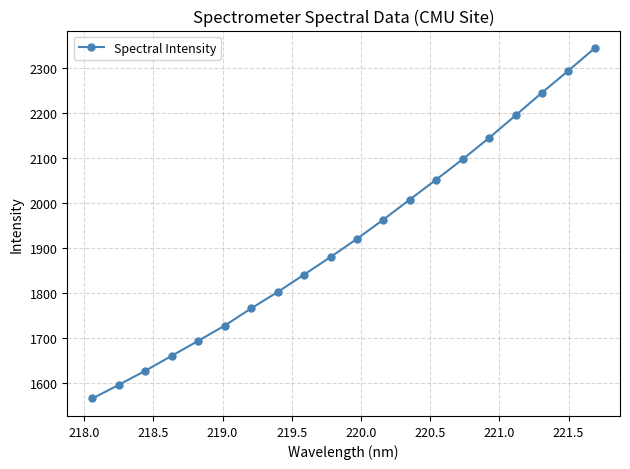

What is the difference between the maximum and second lowest values?

749.4